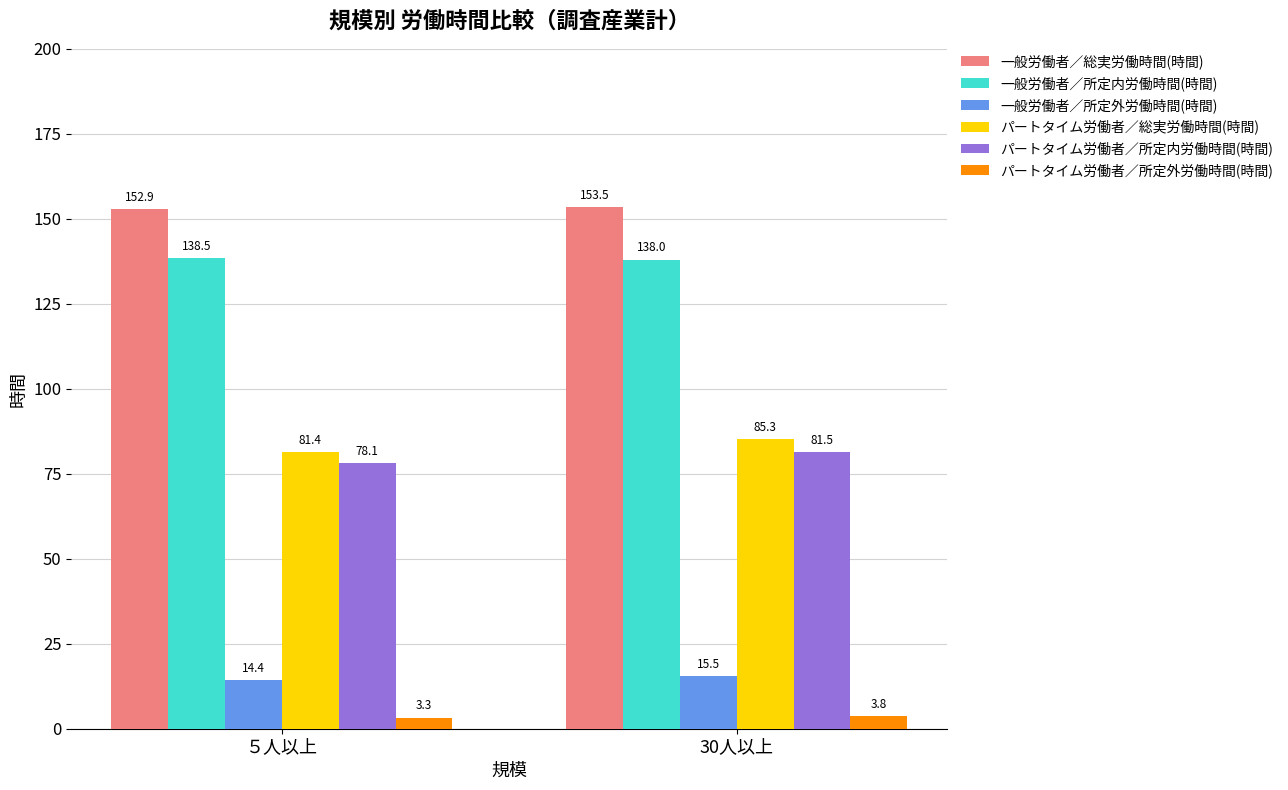

List the labels in order of 一般労働者／所定内労働時間(時間) value, smallest first.

30人以上, ５人以上